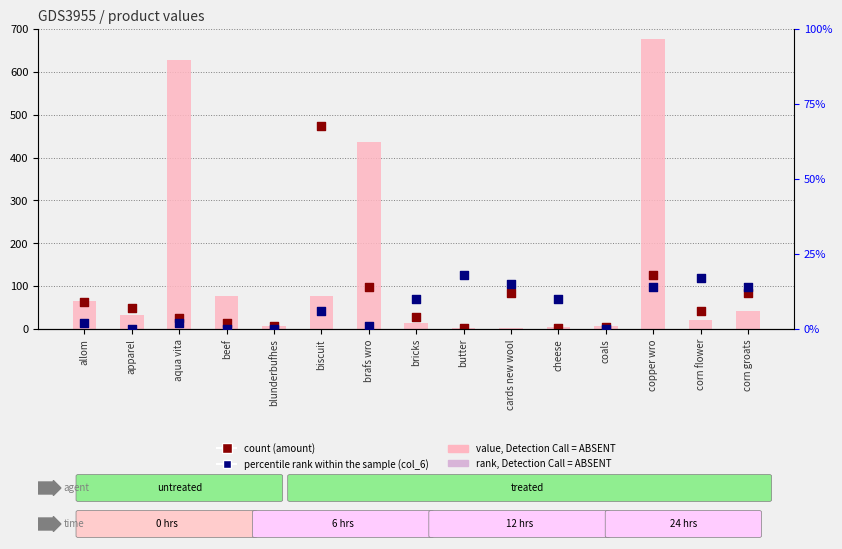

Which series reaches the maximum Y coordinate?

value, Detection Call = ABSENT